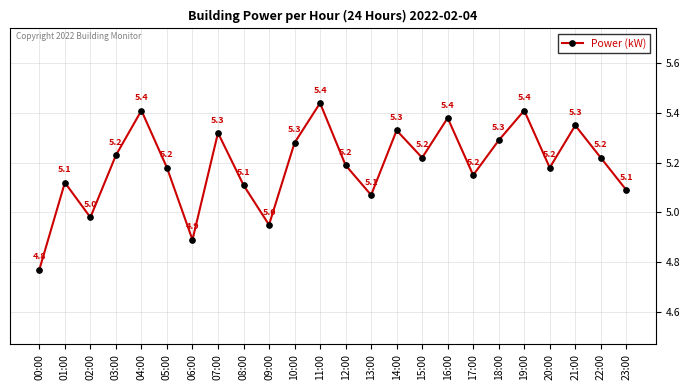

The value at 04:00 is 7.3. True or false?

False